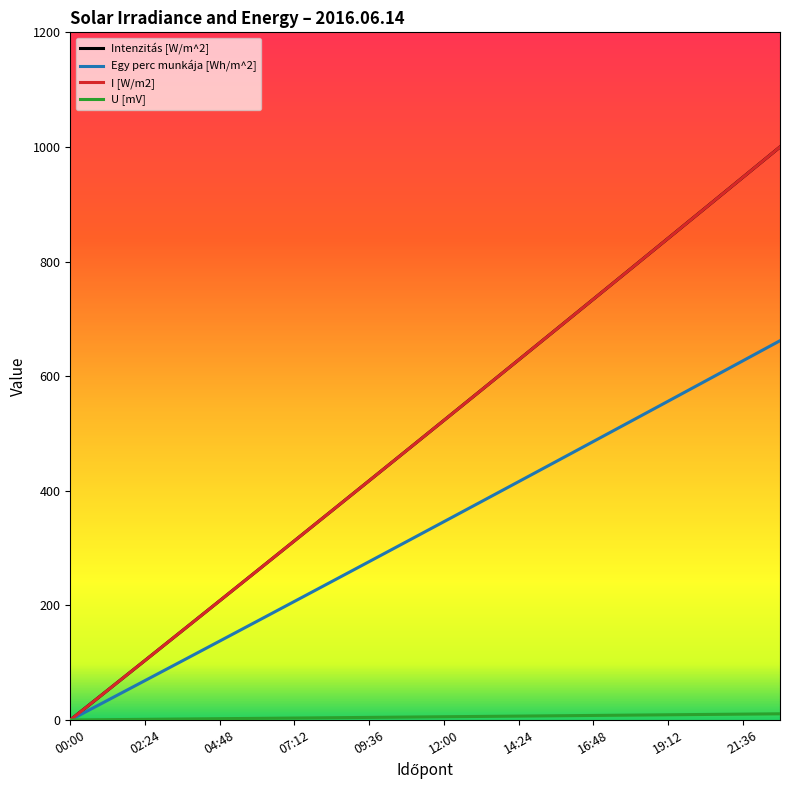

Does the chart have visible grid lines?

No